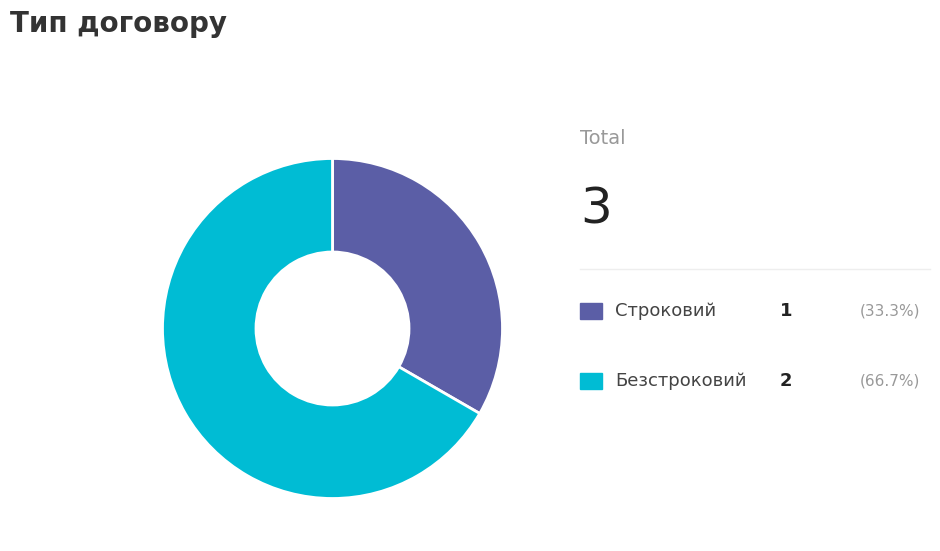

Is there any slice that represents more than half of the pie?

Yes